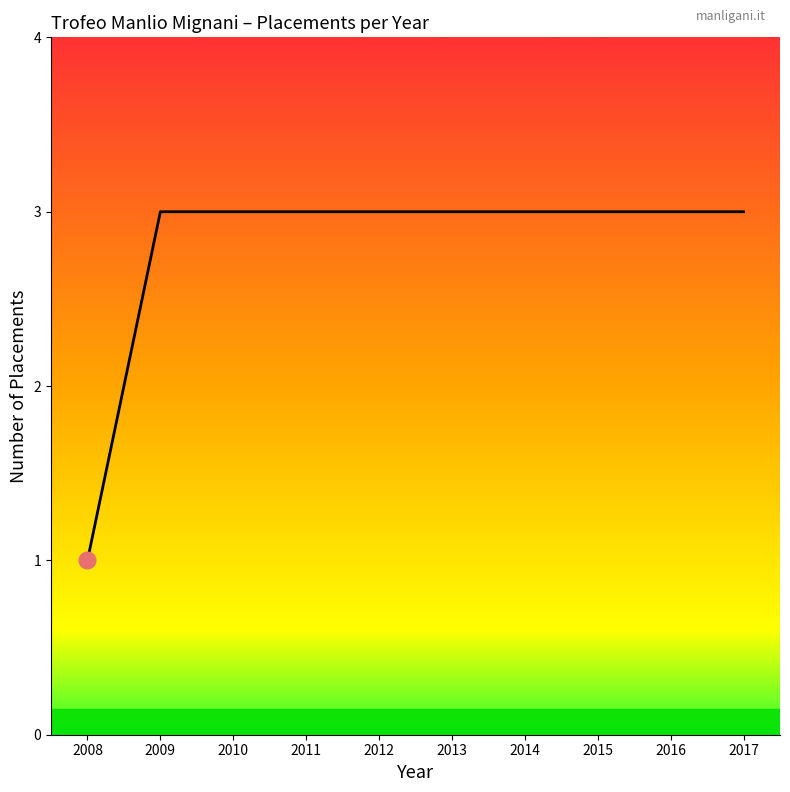

What is the sum of all values?

28